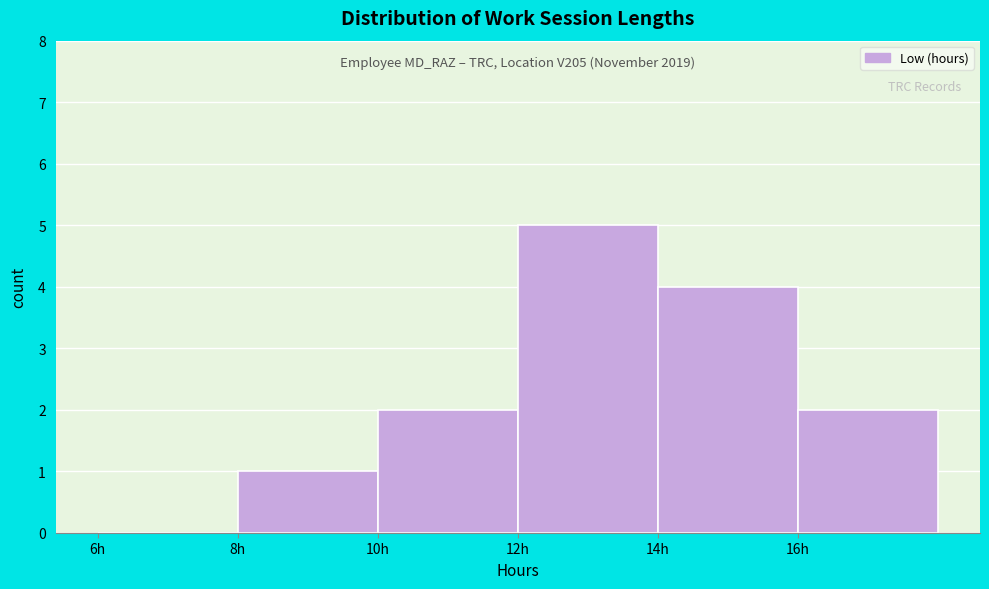

Over which range of the x-axis is the bar tallest?

12 to 14